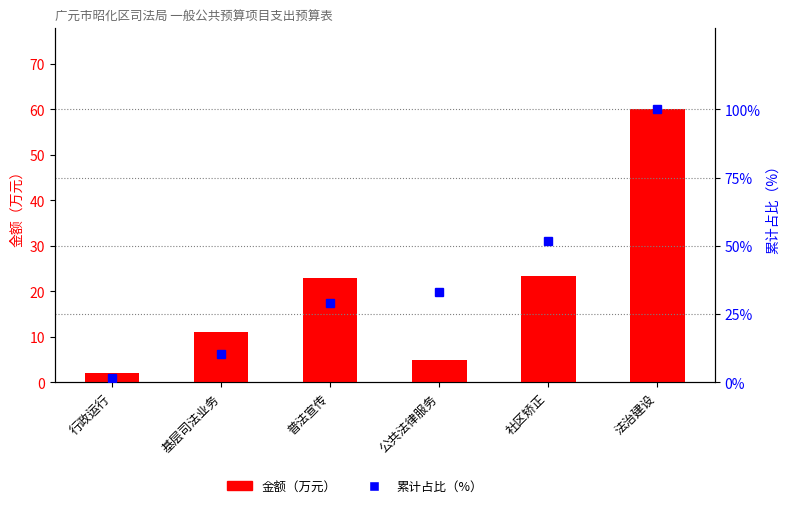

How many data points in 累计占比（%） are above 32?

3